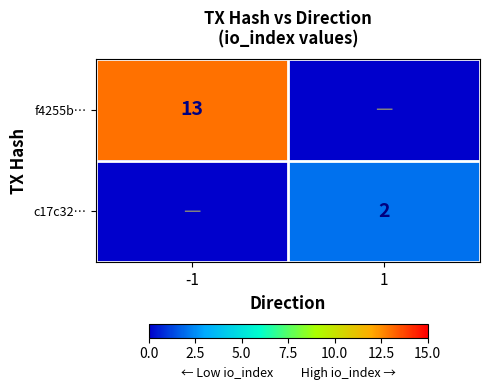

The c17c32… series shows 1 at 1. True or false?

False